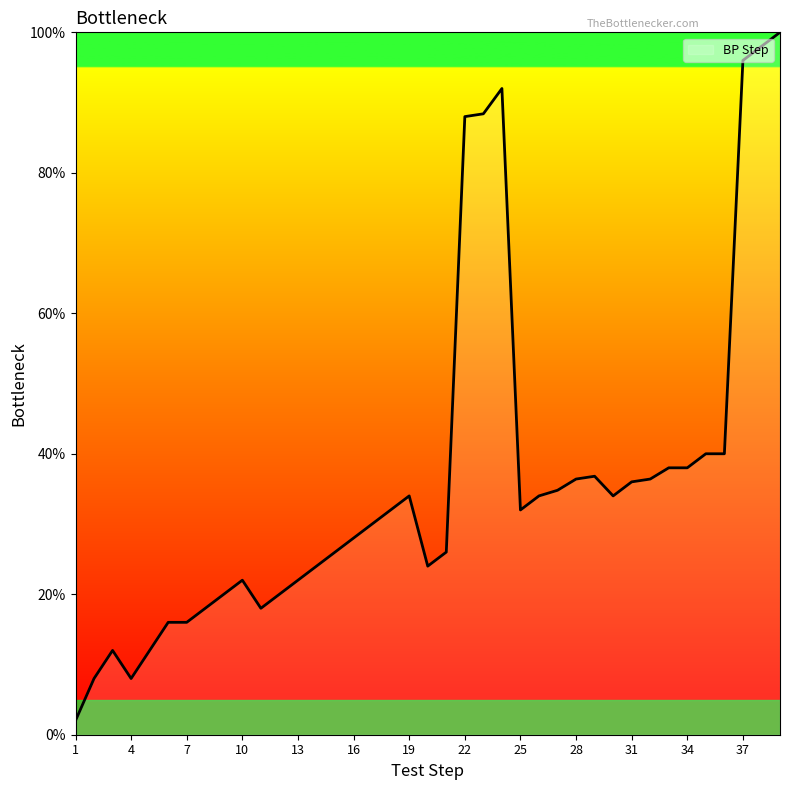

What is the difference between the maximum and second lowest values?

92.0